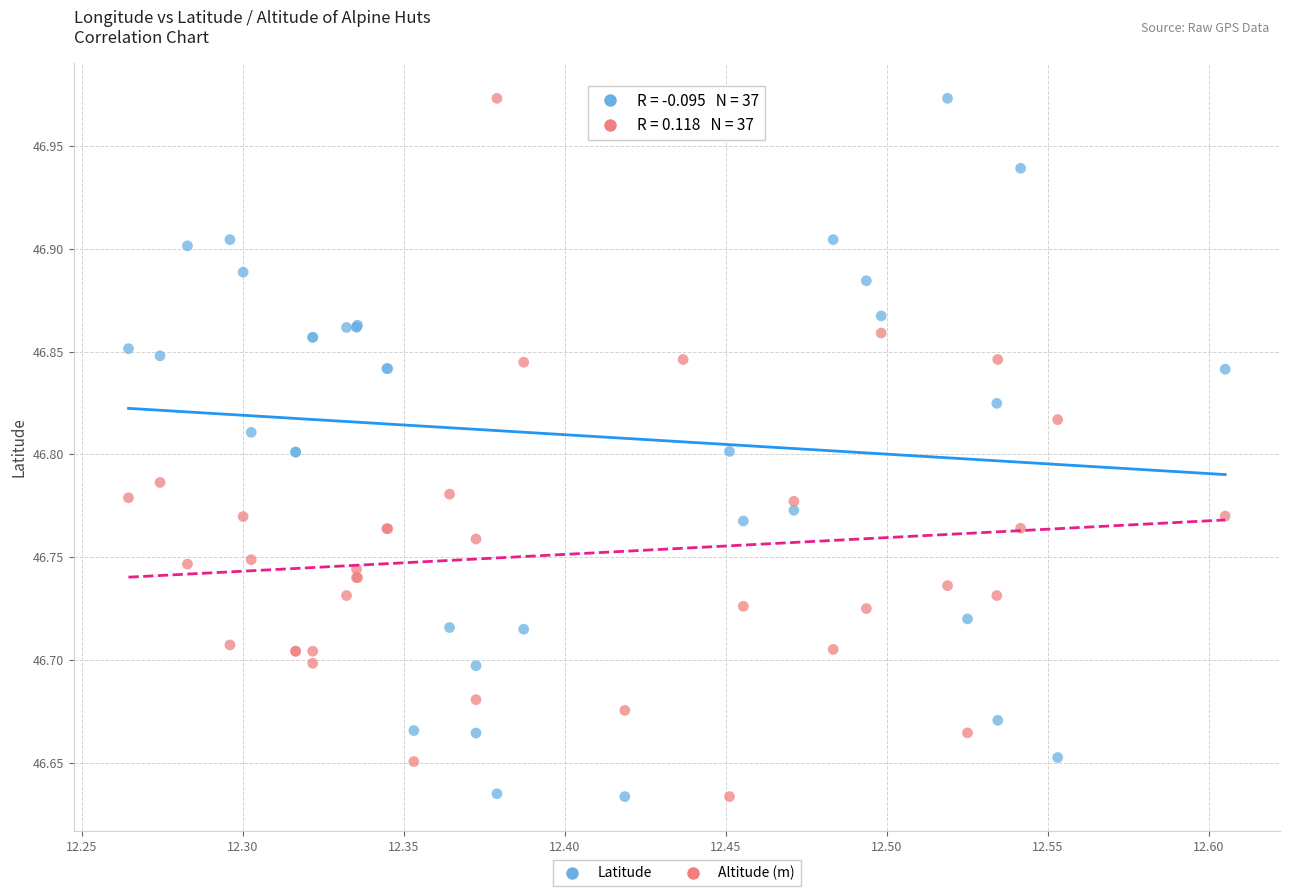

What is the X range (max minus min) for the scatter plot?

0.3